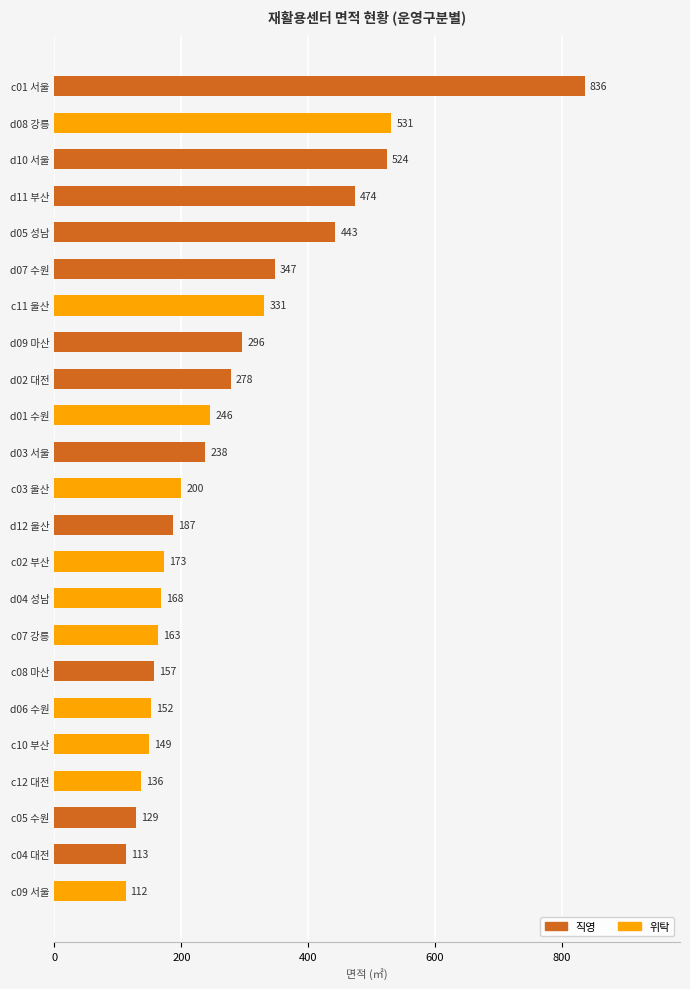

What is the total value across all series at c09 서울?

112